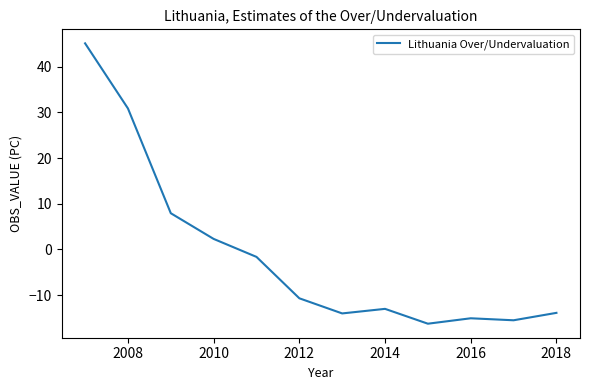

What is the maximum value shown in the chart?

45.1